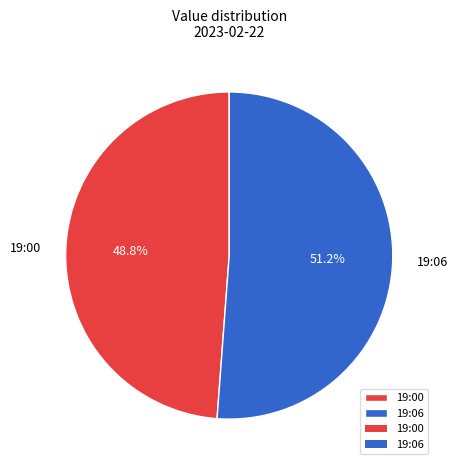

Count the number of slices in the pie.

2